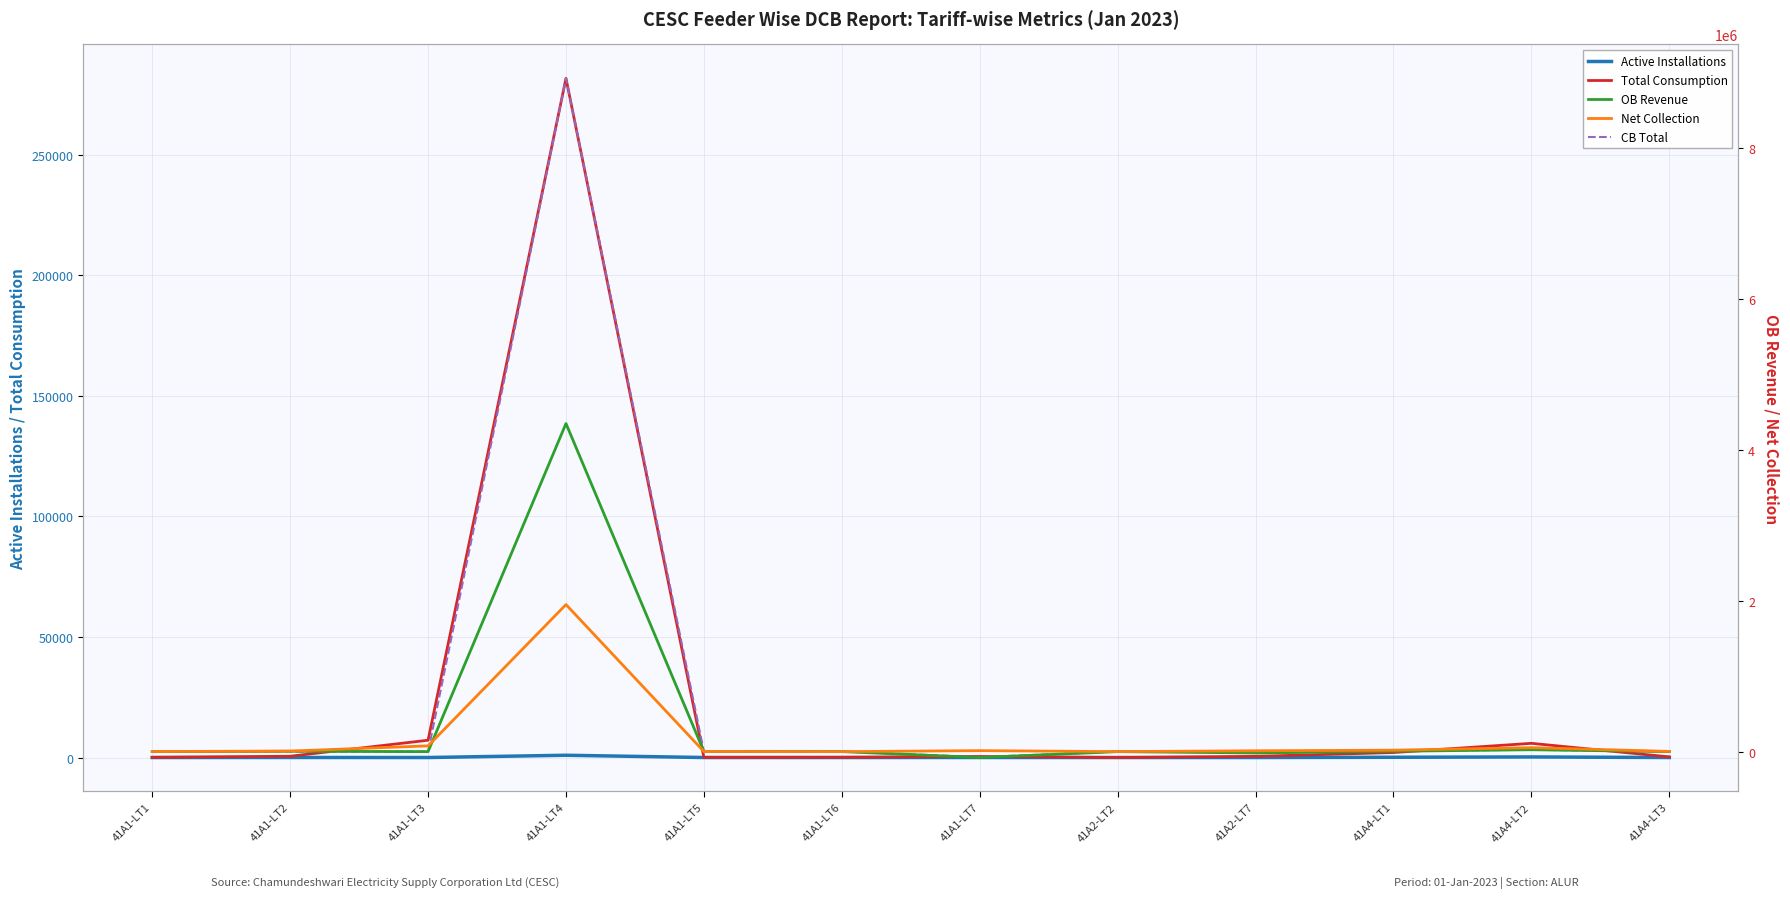

At which category does Net Collection reach its first local peak?

41A1-LT4